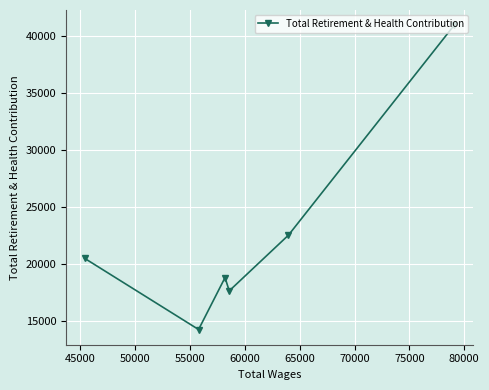

What is the greatest value displayed?

40957